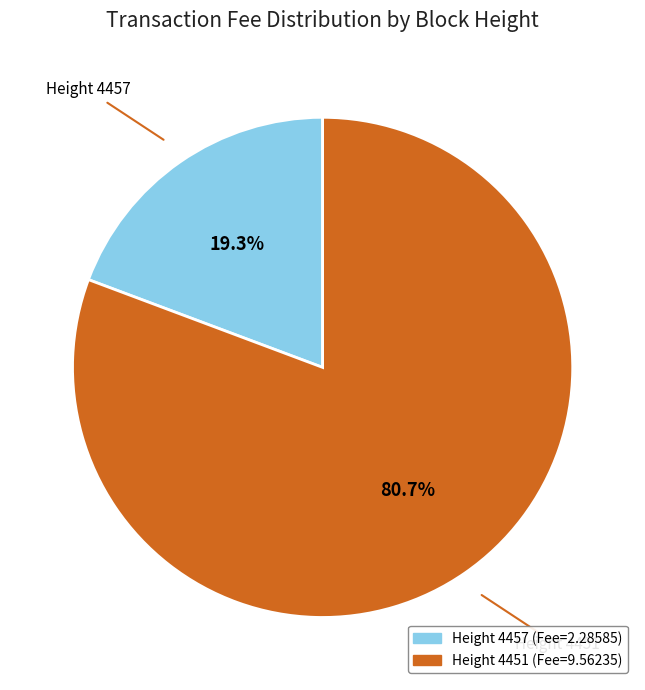

Does any single category account for the majority?

Yes